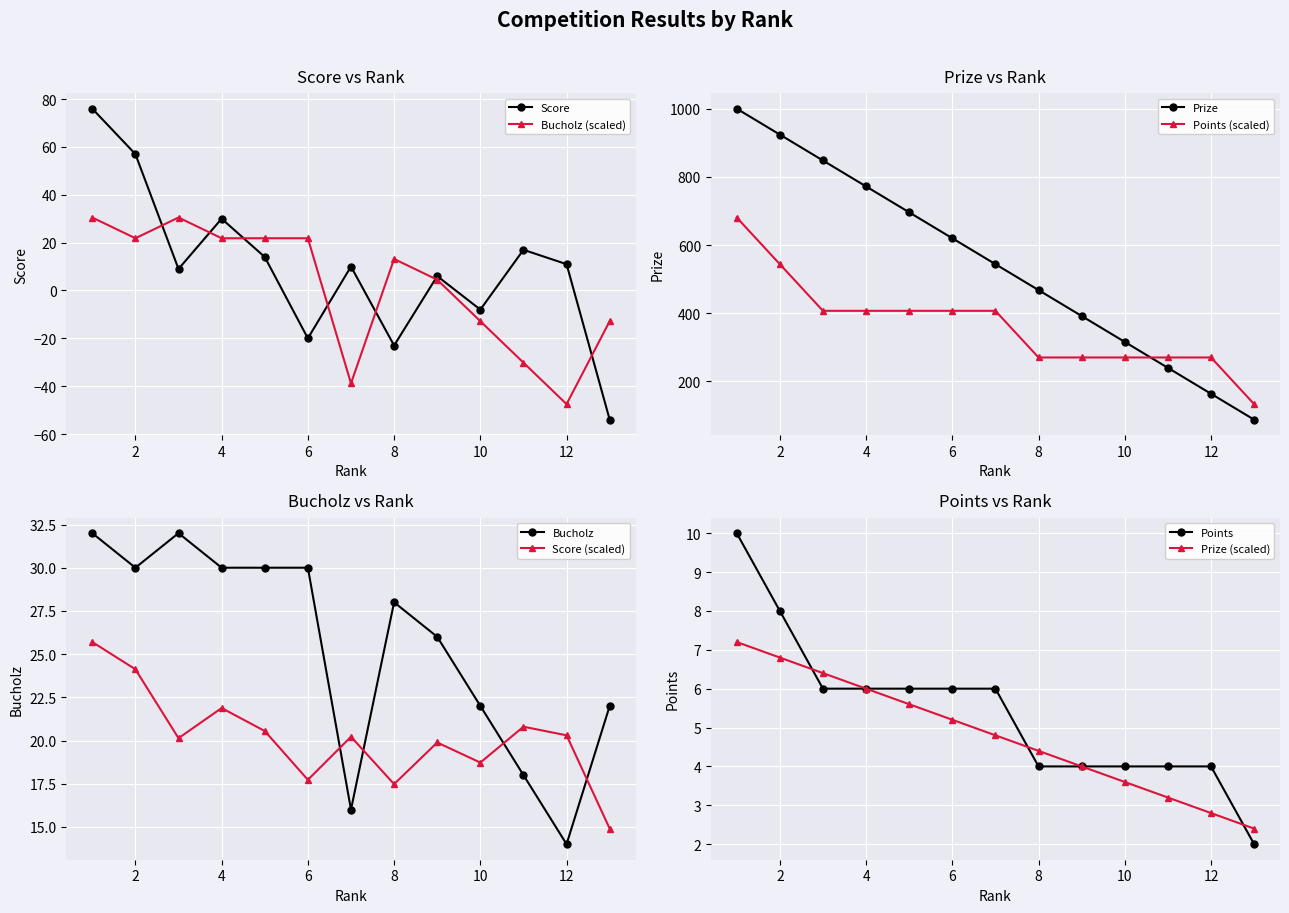

What is the difference between the maximum and minimum values in the Bucholz series?

18.0